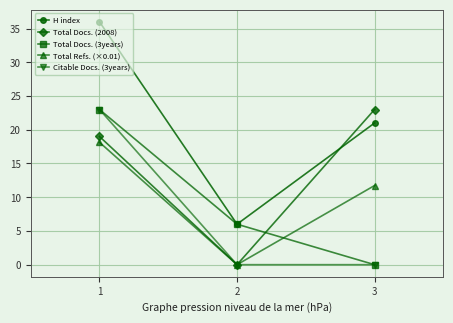

What is the sum of the Total Docs. (2008) values at 2 and 3?

23.0